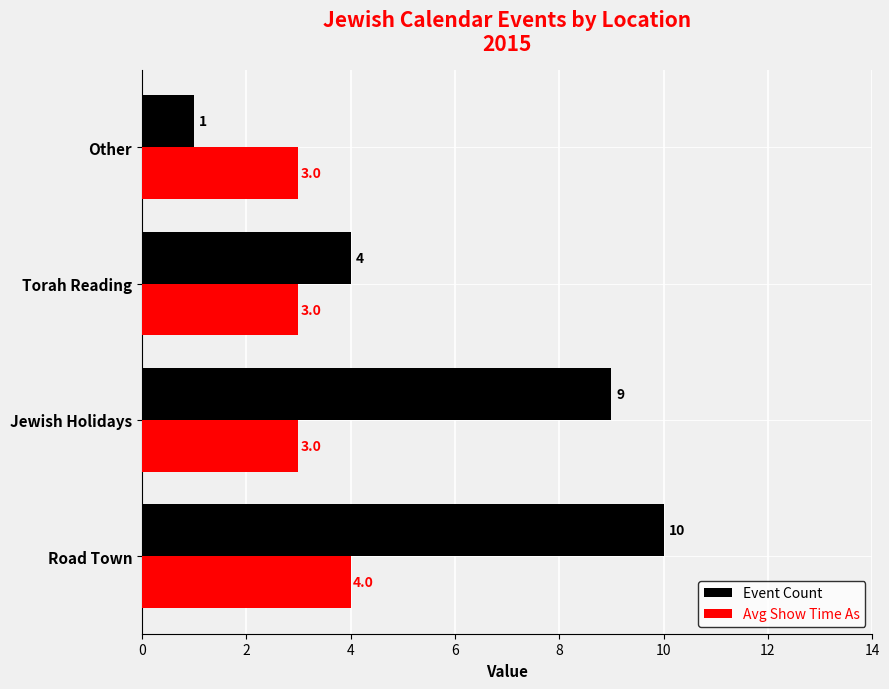

List the series in order of their overall mean, highest first.

Event Count, Avg Show Time As